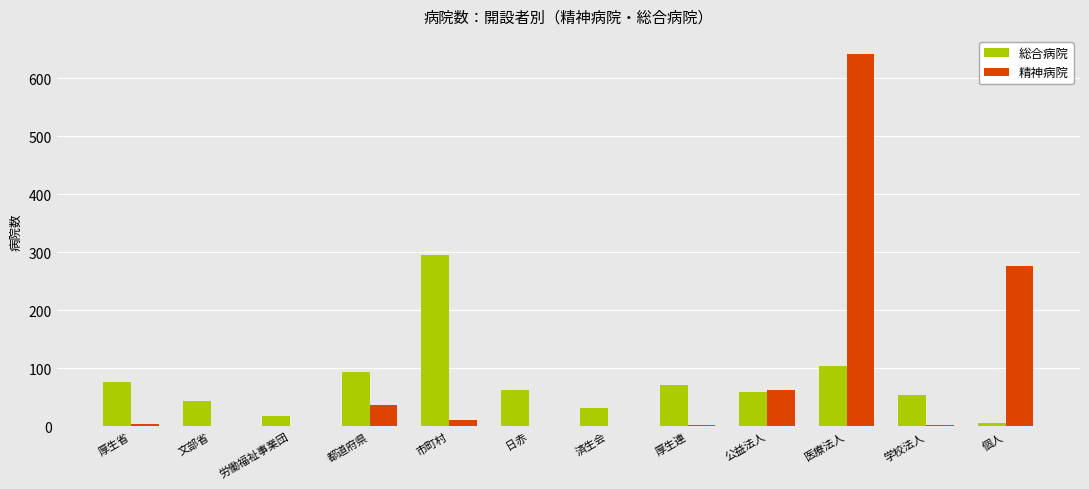

The 精神病院 series shows -380 at 労働福祉事業団. True or false?

False